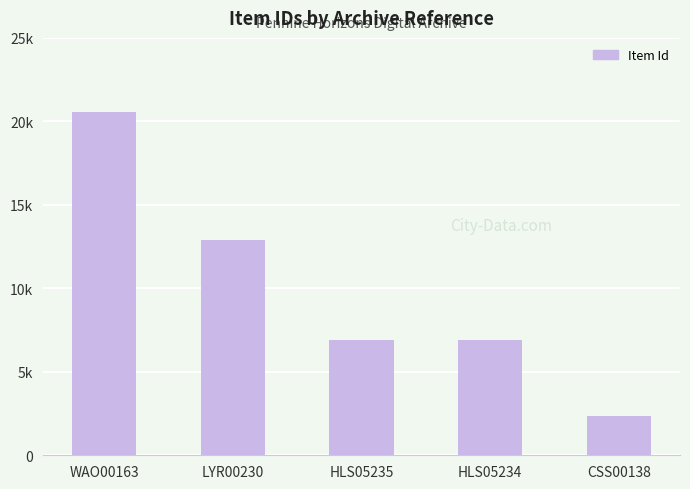

Reading left to right, extract all data points from this chart.

20558	12881	6932	6931	2363